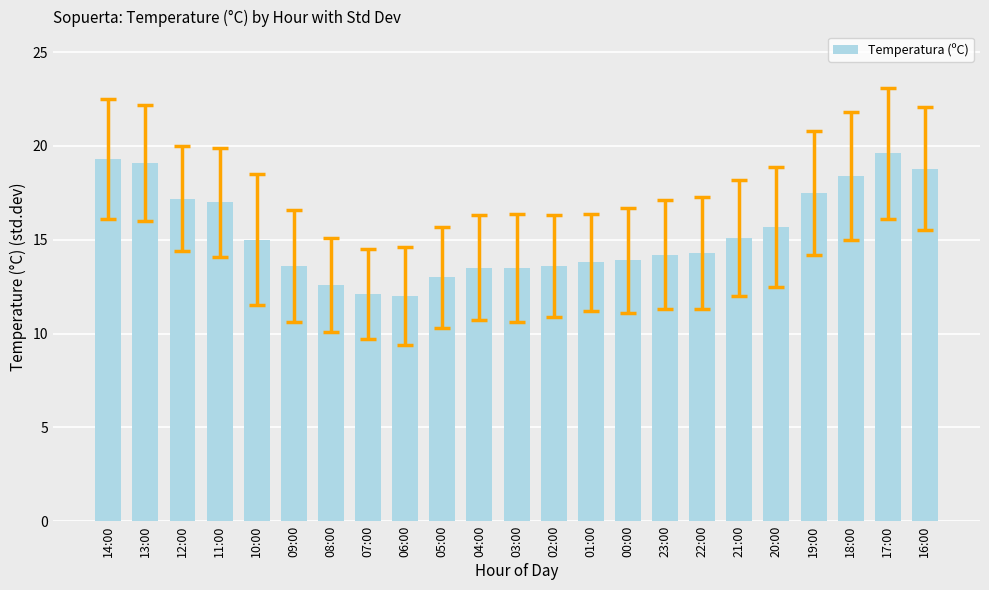

What is the ratio of the value at 07:00 to the value at 03:00?

0.9